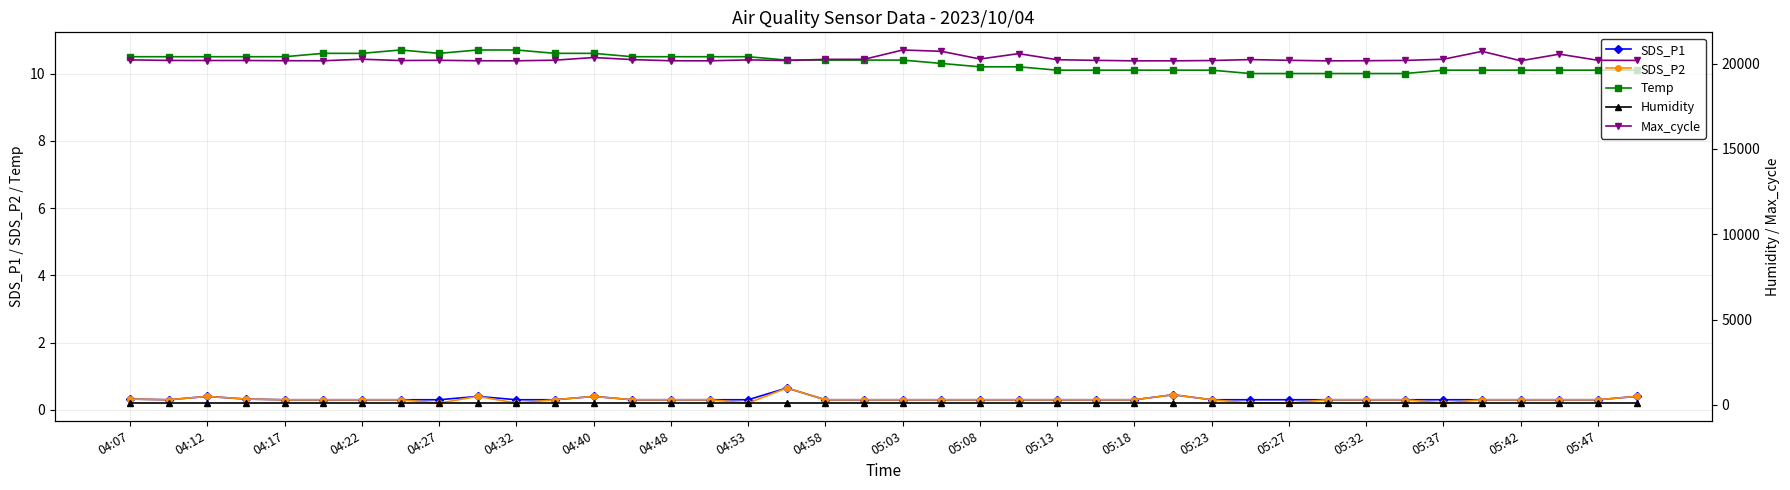

At which label is Humidity closest to 99?

04:07